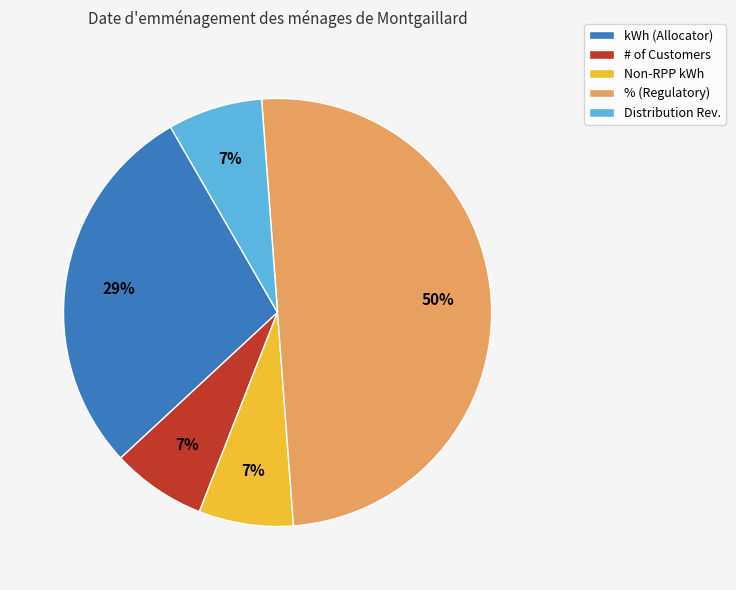

True or false: Non-RPP kWh accounts for 1% of the total.

False